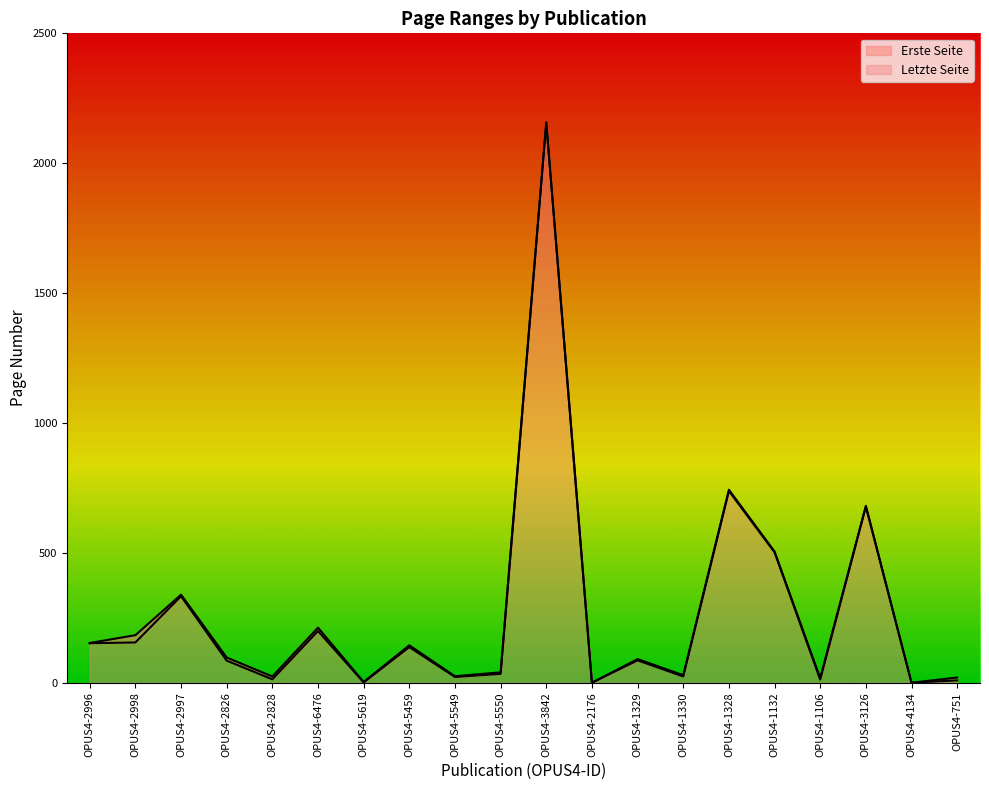

Between OPUS4-1329 and OPUS4-2176, which is larger?

OPUS4-1329